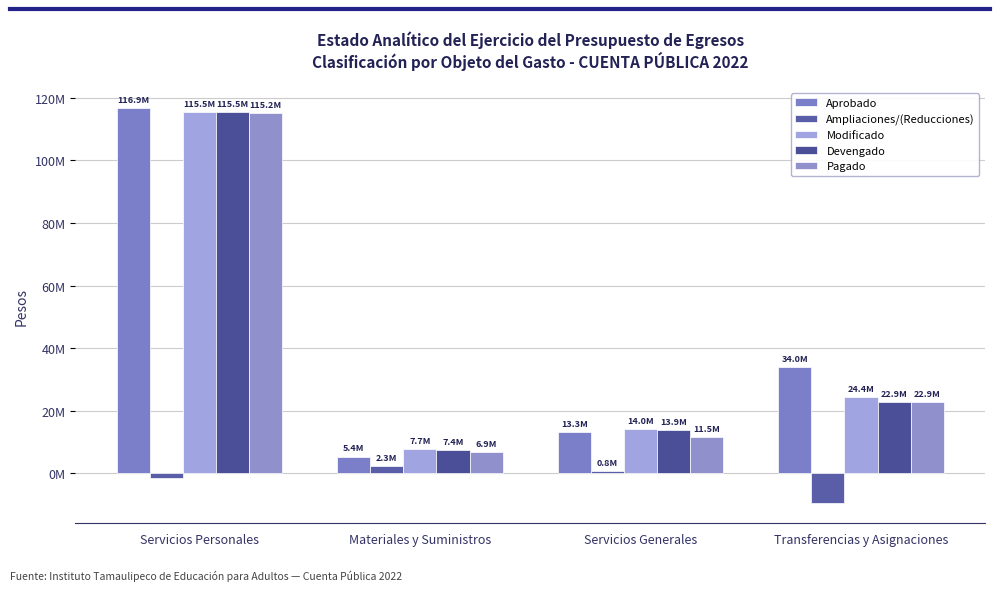

What is the value of the Aprobado bar at the 3rd from the left?

13293742